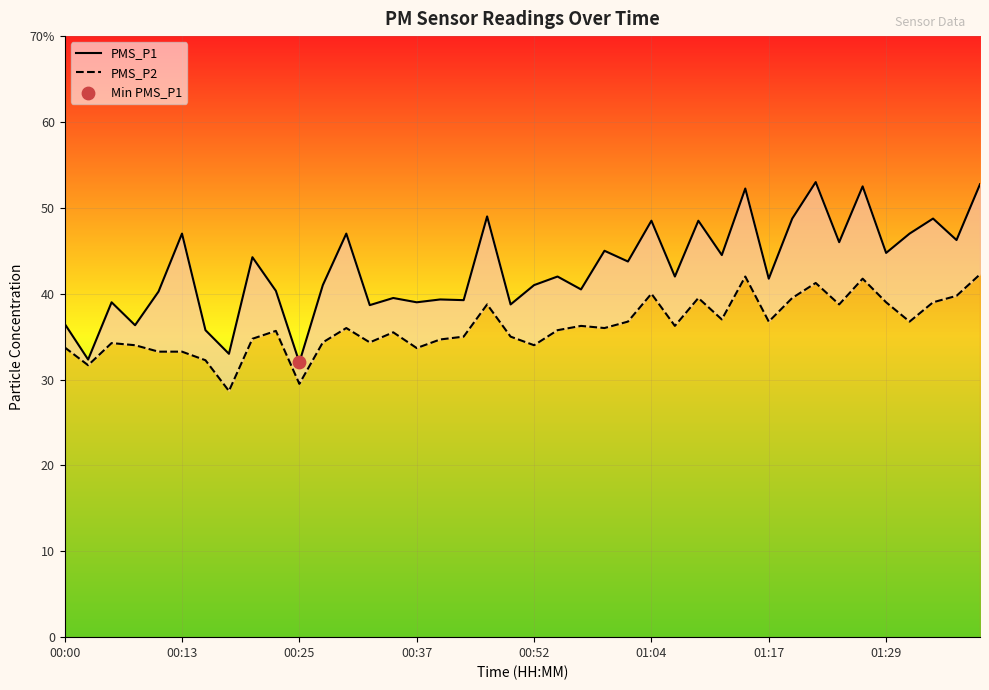

Which series has the largest total across all categories?

PMS_P1